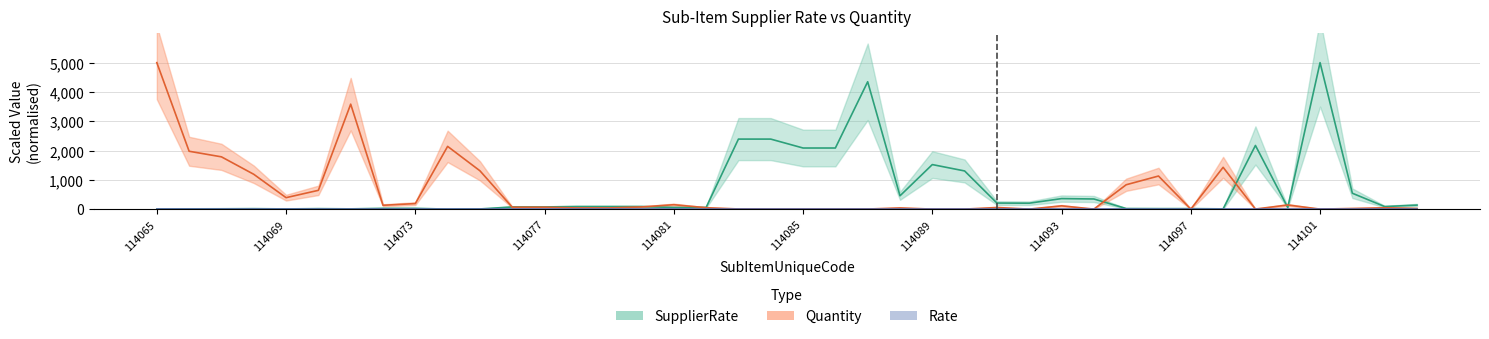

At which label does Quantity first exceed 66?

114065